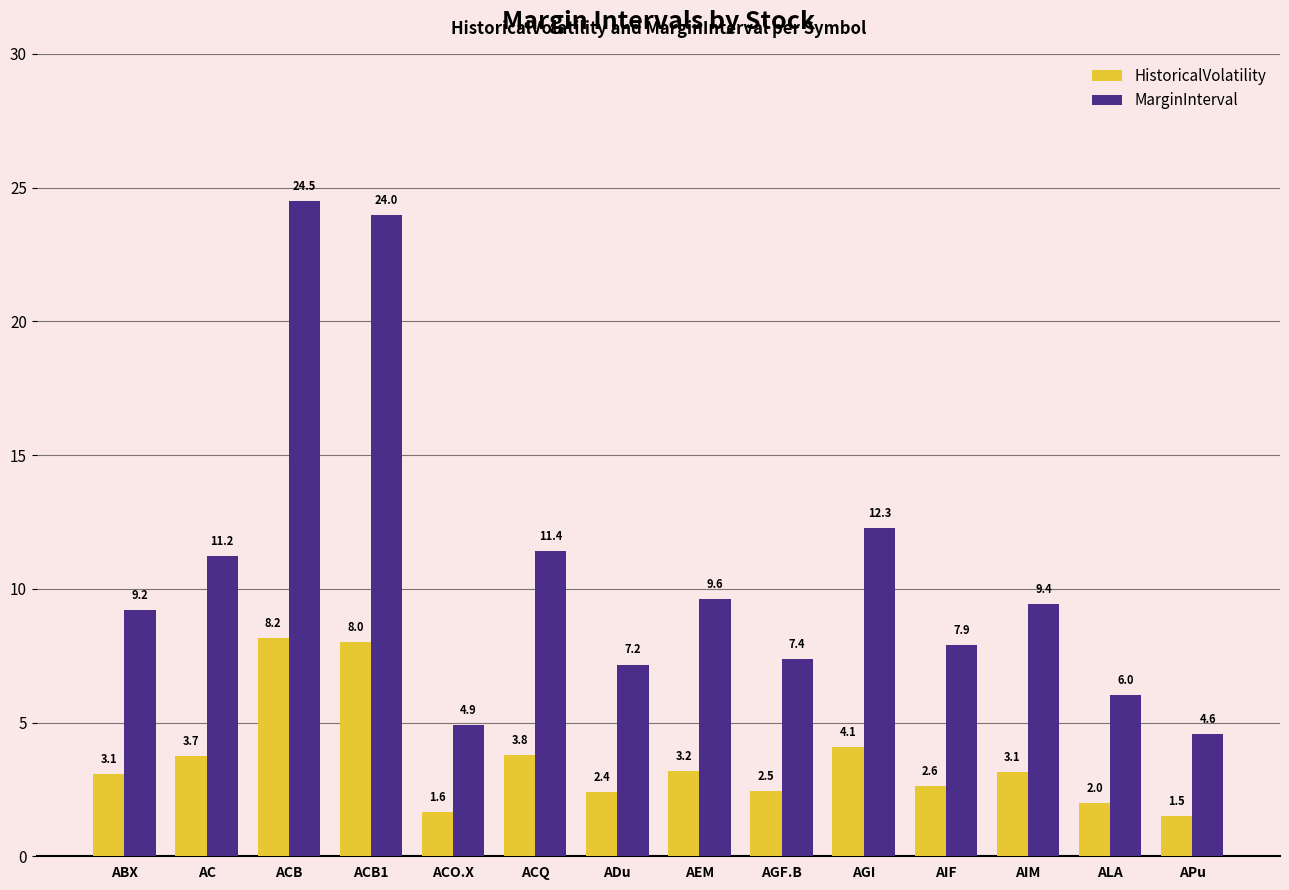

Reading left to right, extract all data points from this chart.

HistoricalVolatility: ABX=3.1	AC=3.7	ACB=8.2	ACB1=8.0	ACO.X=1.6	ACQ=3.8	ADu=2.4	AEM=3.2	AGF.B=2.5	AGI=4.1	AIF=2.6	AIM=3.1	ALA=2.0	APu=1.5
MarginInterval: ABX=9.2	AC=11.2	ACB=24.5	ACB1=24.0	ACO.X=4.9	ACQ=11.4	ADu=7.2	AEM=9.6	AGF.B=7.4	AGI=12.3	AIF=7.9	AIM=9.4	ALA=6.0	APu=4.6